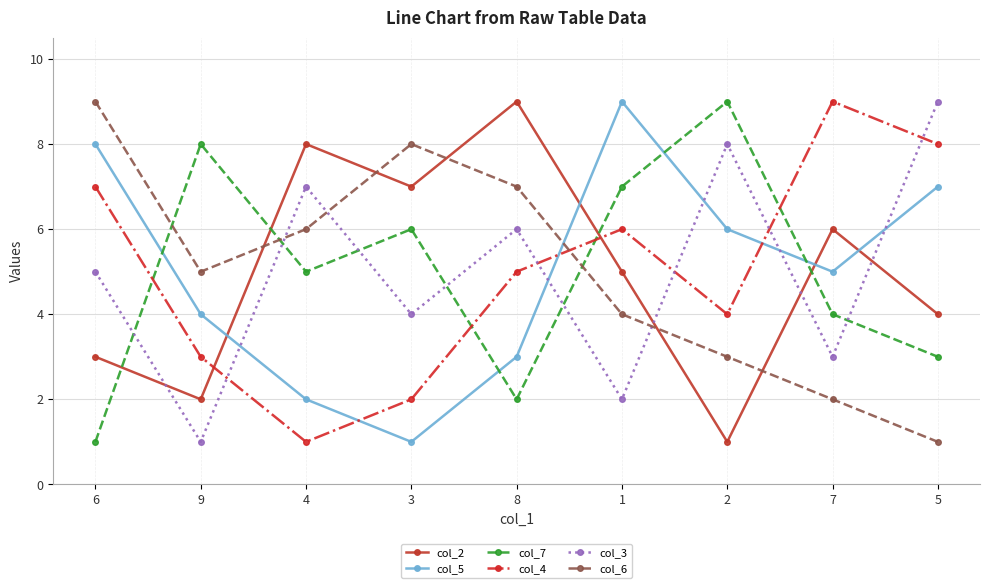

How many distinct data groups are displayed?

6